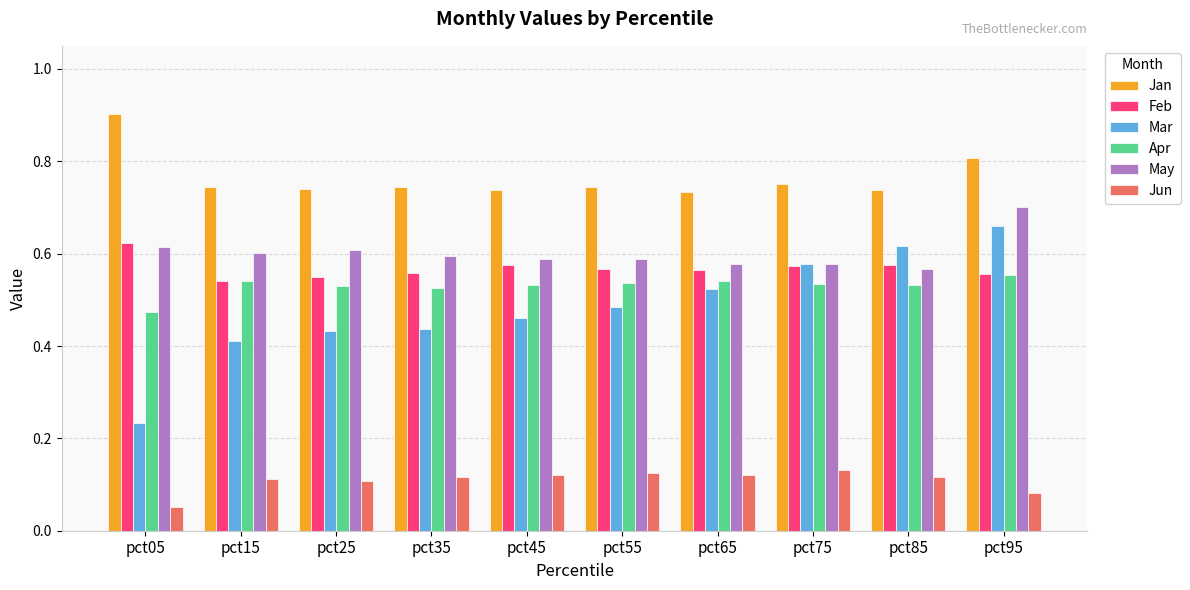

True or false: Jun has a value of 0.1 at pct15.

True